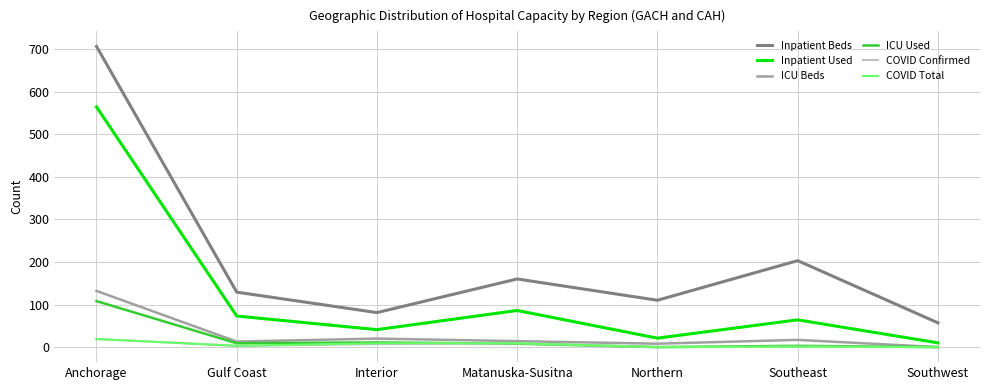

At which label does Inpatient Beds first exceed 129?

Anchorage